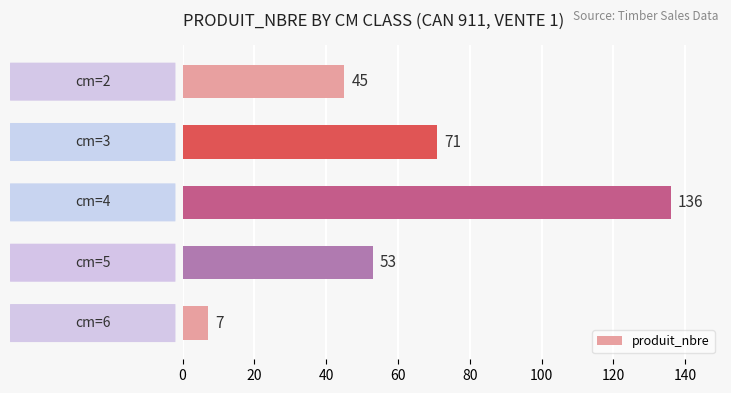

What is the minimum value shown in the chart?

7